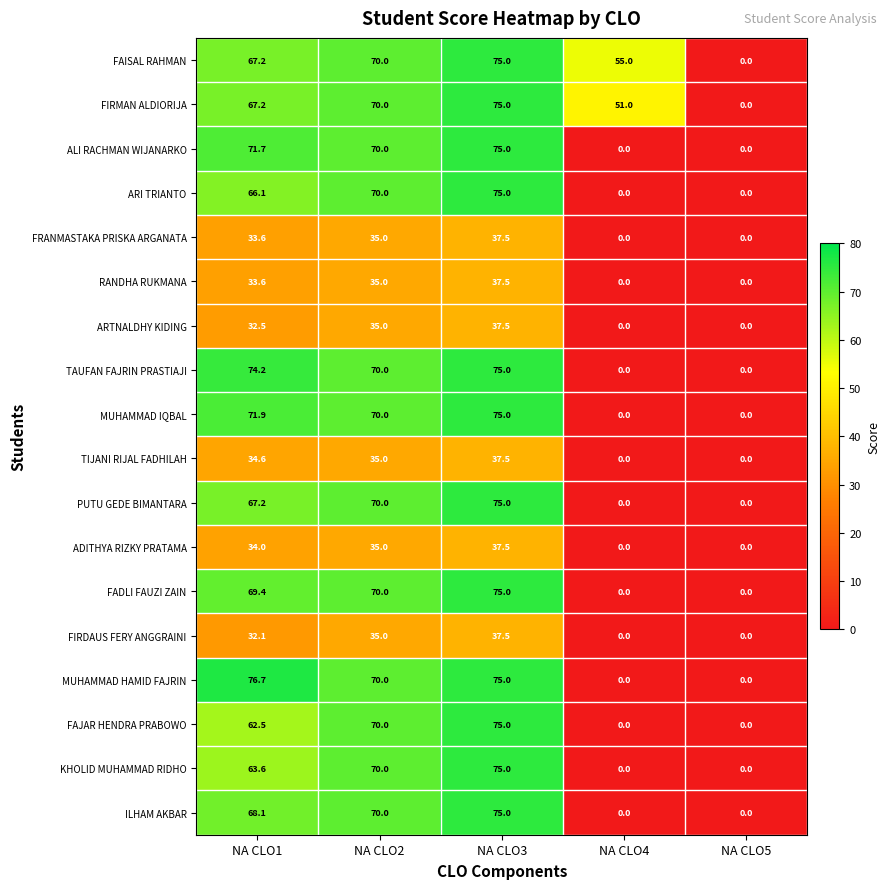

True or false: ADITHYA RIZKY PRATAMA has a value of -15.8 at NA CLO4.

False